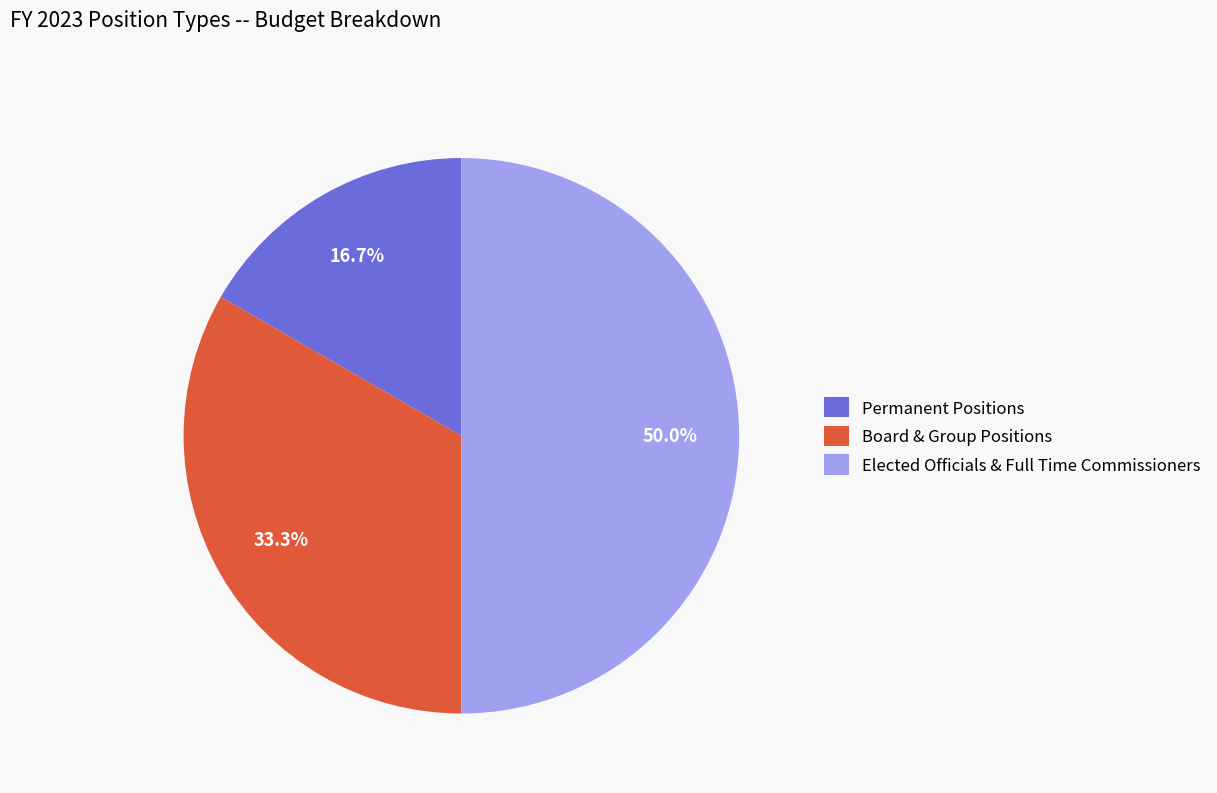

Approximately how many times larger is the value at Elected Officials & Full Time Commissioners compared to Board & Group Positions?

1.5